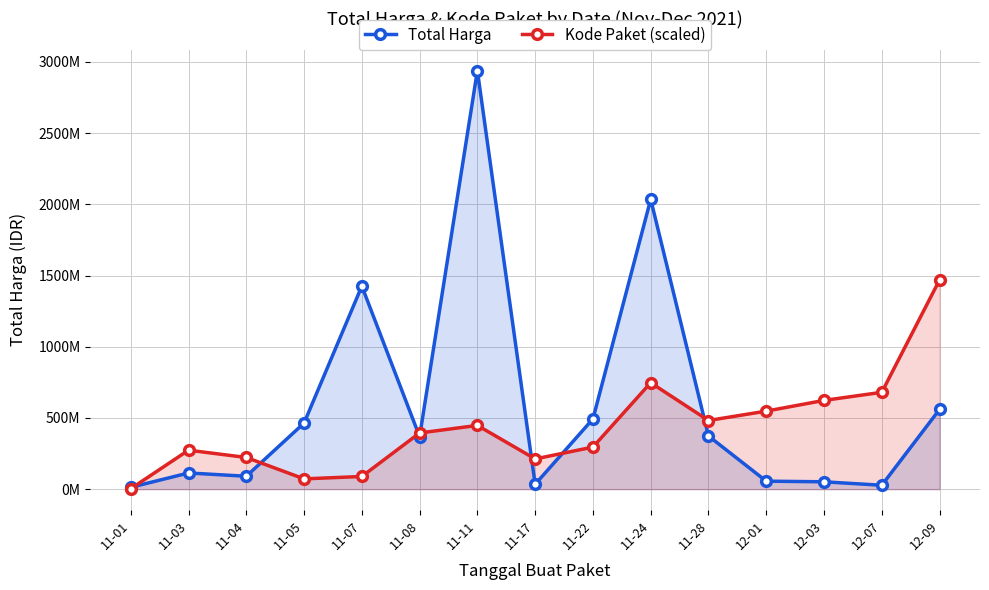

In Kode Paket (scaled), how many points are lower than both neighbors (excluding endpoints)?

3